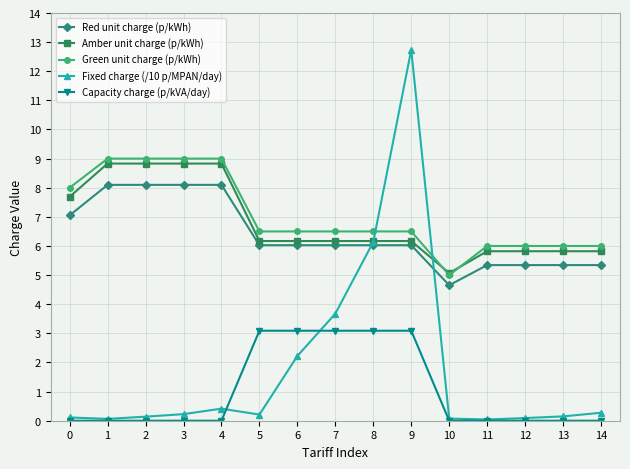

What is the average value of the Fixed charge (/10 p/MPAN/day) series?

1.8